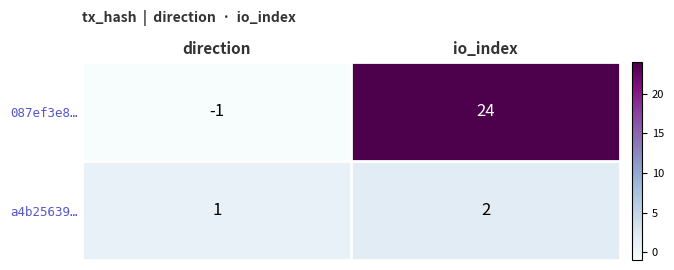

List the series in order of their peak value, highest first.

087ef3e8…, a4b25639…